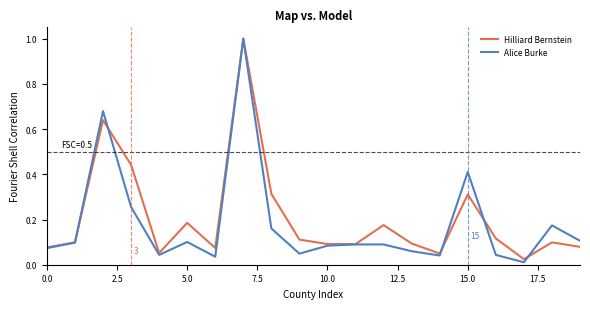

What are all the series names shown in the legend?

Hilliard Bernstein, Alice Burke